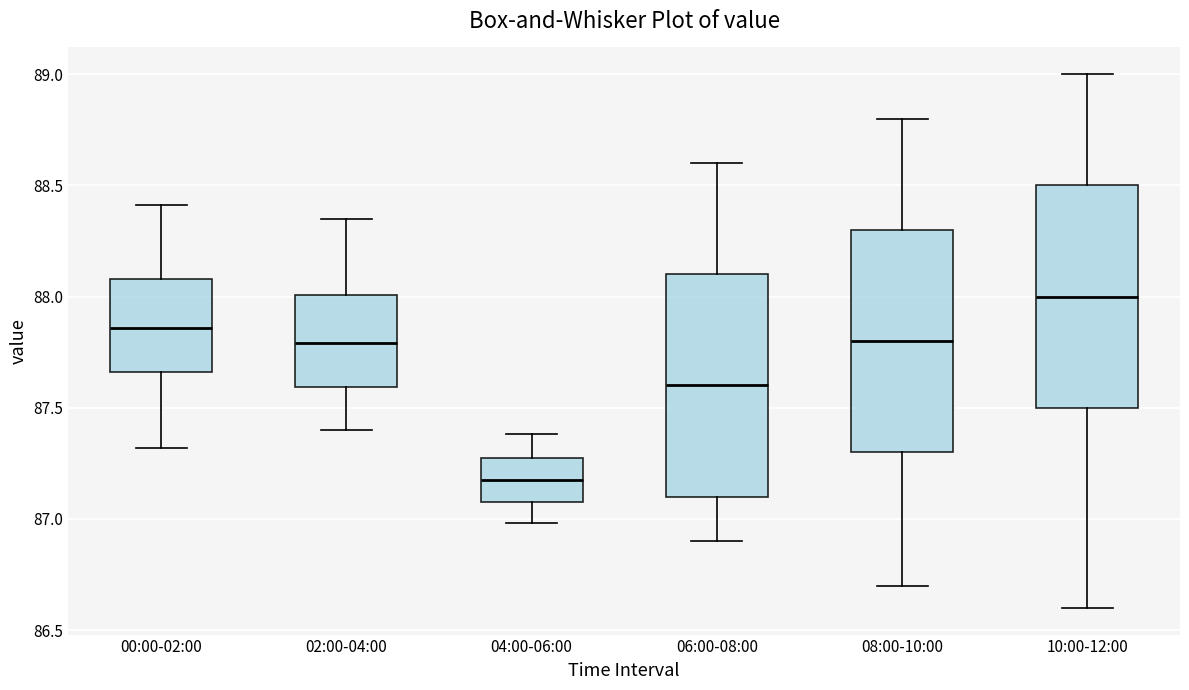

Where is the lower edge of the box for 06:00-08:00 on the y-axis? The values are not printed on the chart, so give them approximately, as read against the axis.

87.10